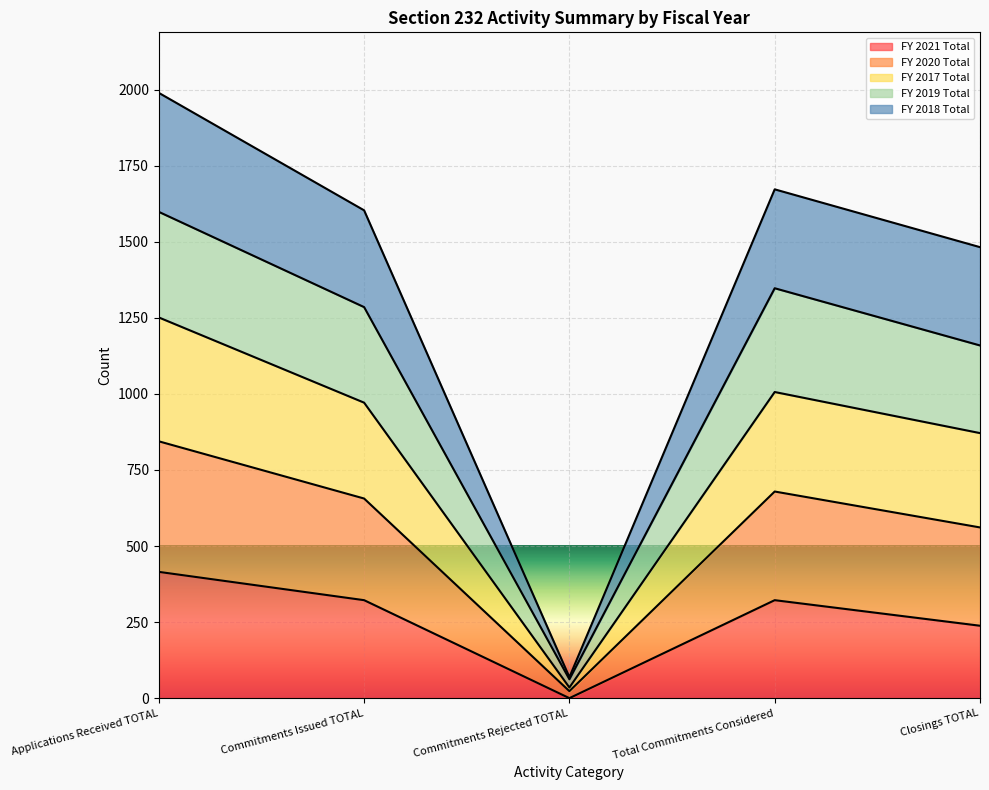

What are all the series names shown in the legend?

FY 2021 Total, FY 2020 Total, FY 2017 Total, FY 2019 Total, FY 2018 Total